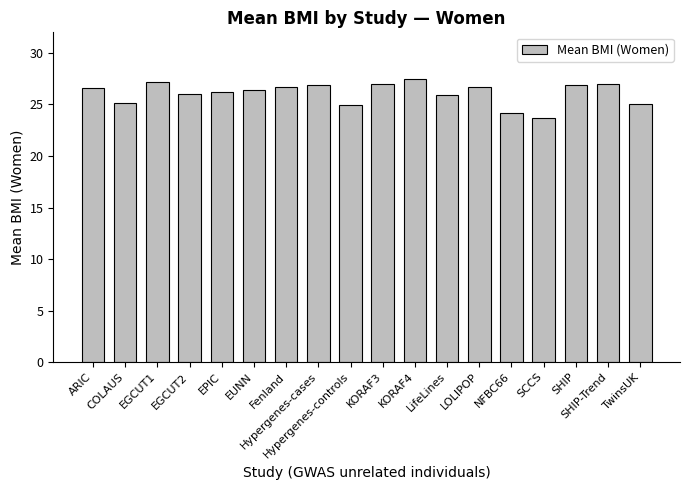

True or false: the data shows 41.5 at COLAUS.

False